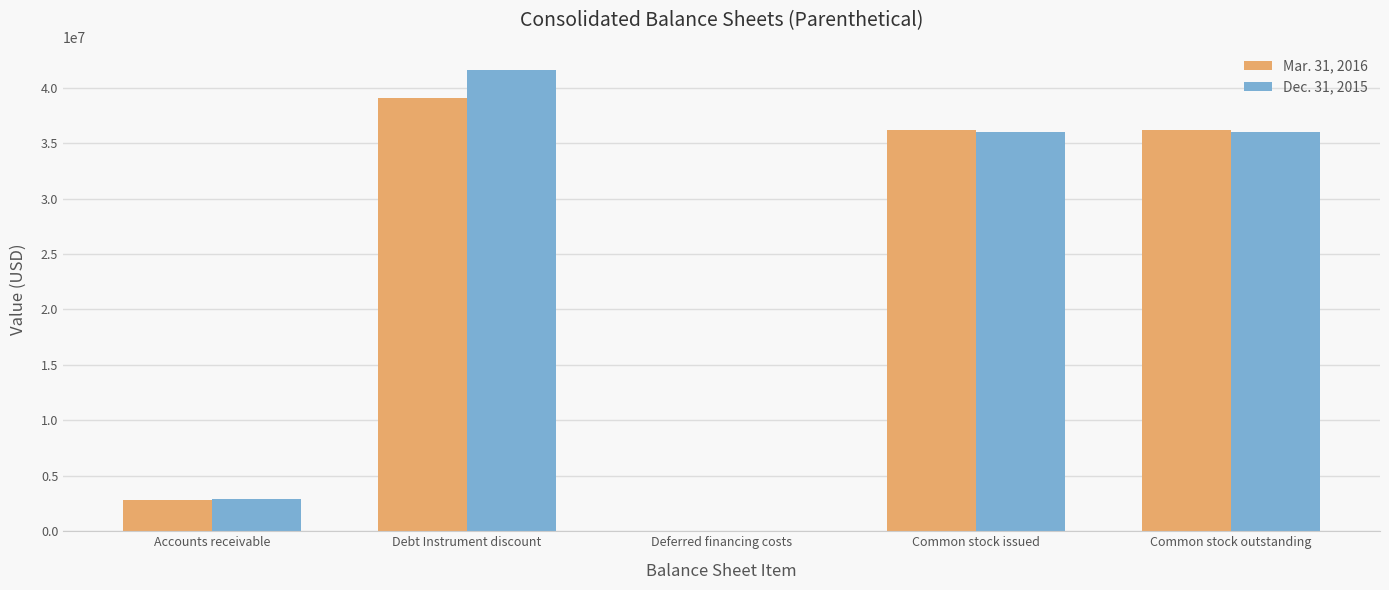

At which category does the chart reach its peak across all series?

Debt Instrument discount